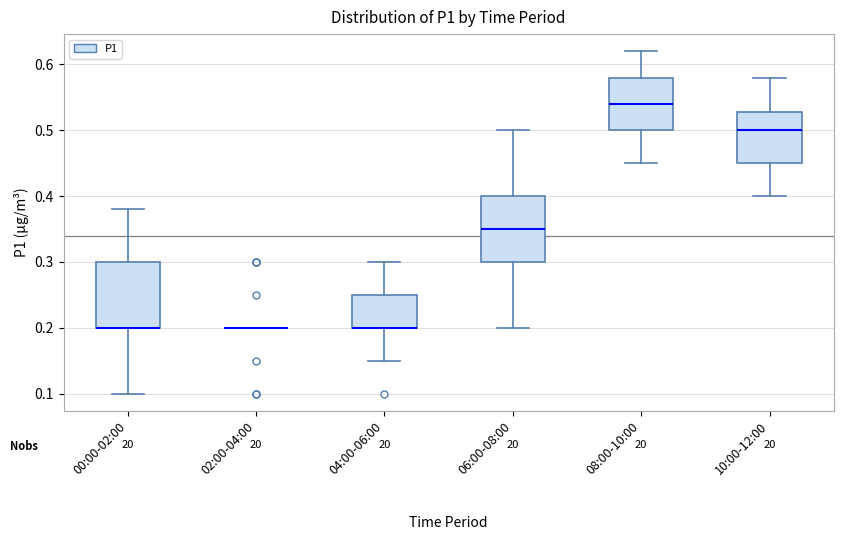

Reading left to right, transcribe this box plot: for each box, give where its median line is, the range the box spans, and where its two whiskers end, as read against the y-axis. The values are not printed on the chart, so give them approximately, as read against the axis.

00:00-02:00: median 0.20 (drawn on the box's lower edge), box 0.20 to 0.30, whiskers 0.10 to 0.38
02:00-04:00: box collapsed to a line at 0.20, whiskers 0.20 to 0.20
04:00-06:00: median 0.20 (drawn on the box's lower edge), box 0.20 to 0.25, whiskers 0.15 to 0.30
06:00-08:00: median 0.35, box 0.30 to 0.40, whiskers 0.20 to 0.50
08:00-10:00: median 0.54, box 0.50 to 0.58, whiskers 0.45 to 0.62
10:00-12:00: median 0.50, box 0.45 to 0.53, whiskers 0.40 to 0.58